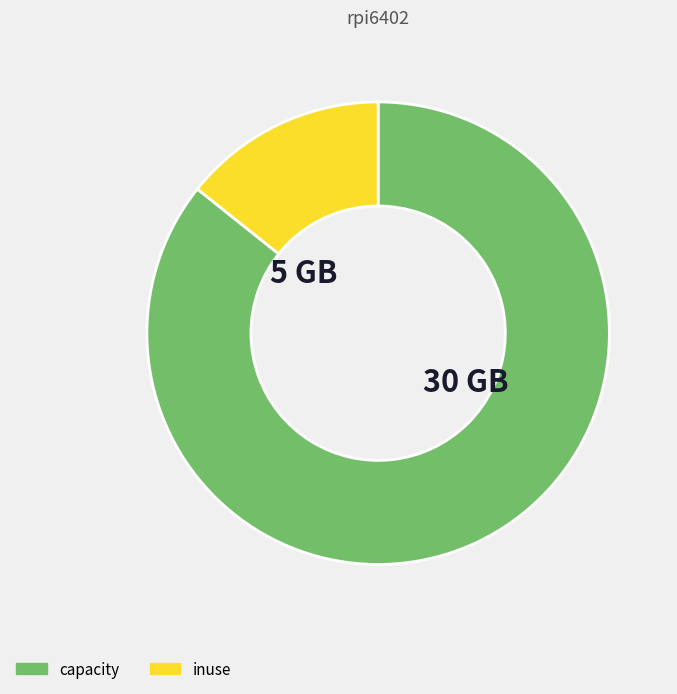

Count the number of slices in the pie.

2